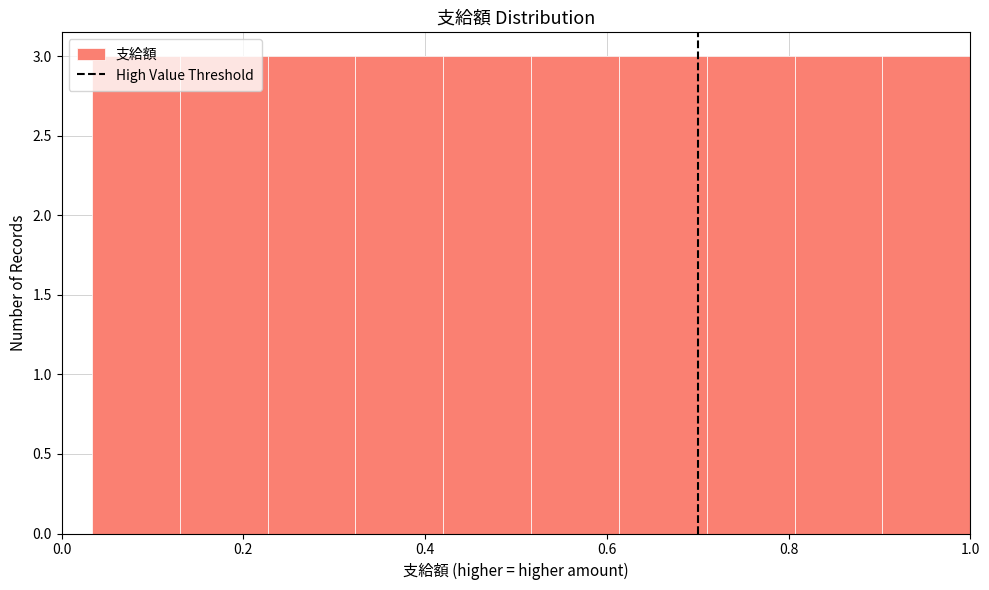

Reading left to right, transcribe this chart: for each bar, give the range it covers on the x-axis and its height. Neither the bar edges nor the heights are printed on the chart, so give them approximately, as read against the axes.

0.04 to 0.14: 3
0.14 to 0.22: 3
0.22 to 0.32: 3
0.32 to 0.42: 3
0.42 to 0.52: 3
0.52 to 0.62: 3
0.62 to 0.72: 3
0.72 to 0.80: 3
0.80 to 0.90: 3
0.90 to 1.00: 3